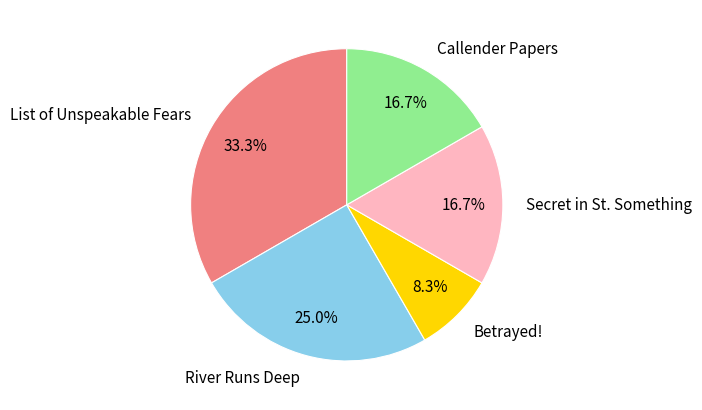

To the nearest percent, what is the combined percentage of Secret in St. Something and List of Unspeakable Fears?

50%